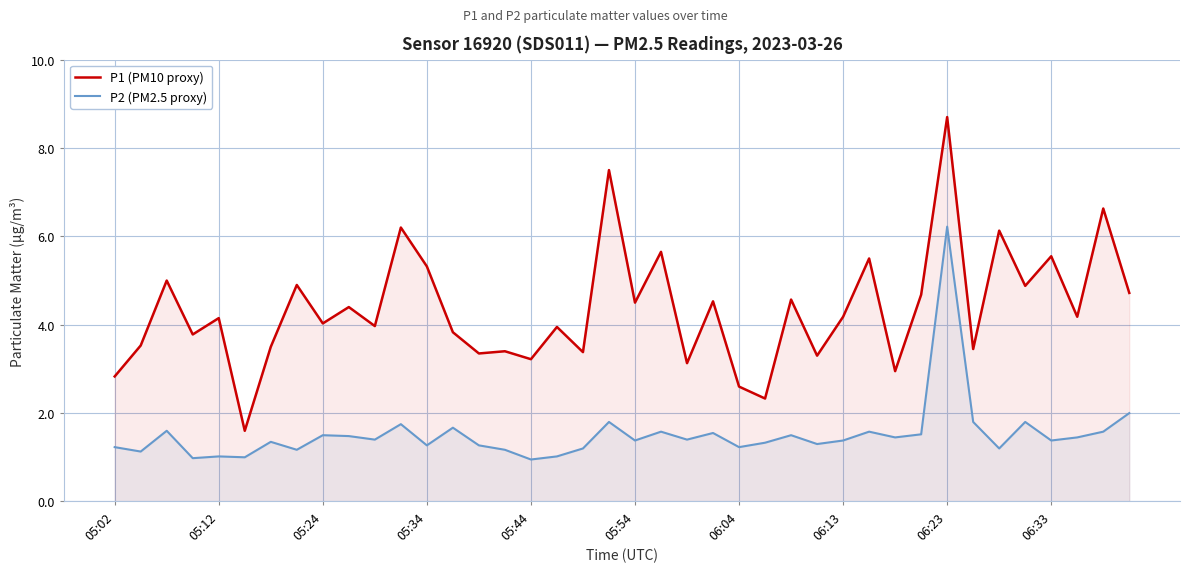

Which category has the highest value across all series?

06:23